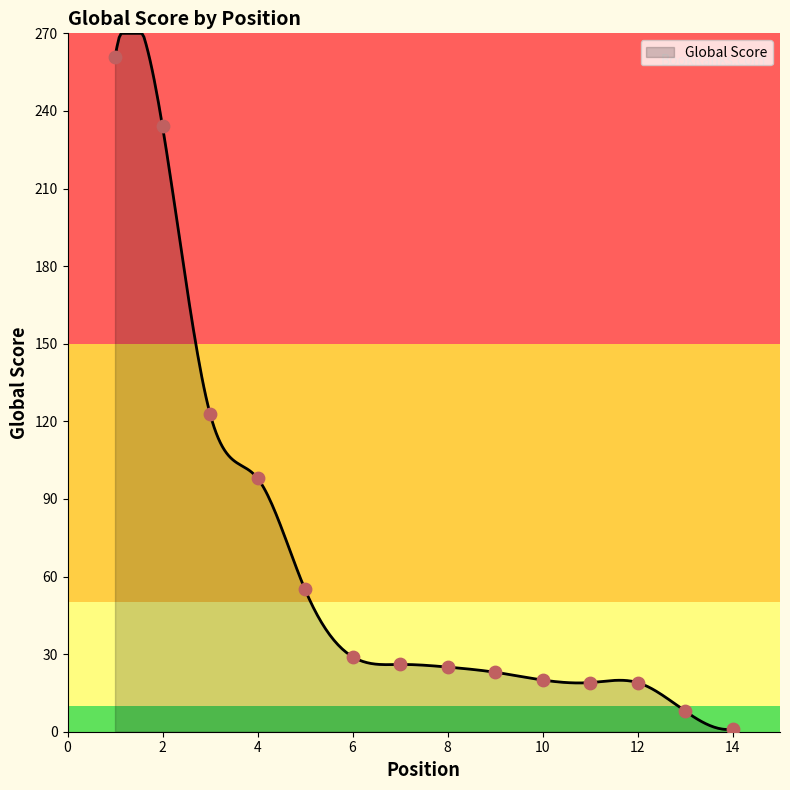

What is the difference between the maximum and minimum values?

269.1